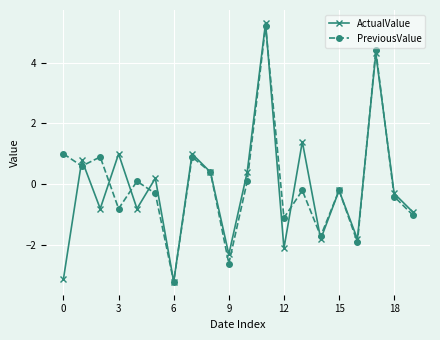

How many interior local valleys does the PreviousValue series have?

7